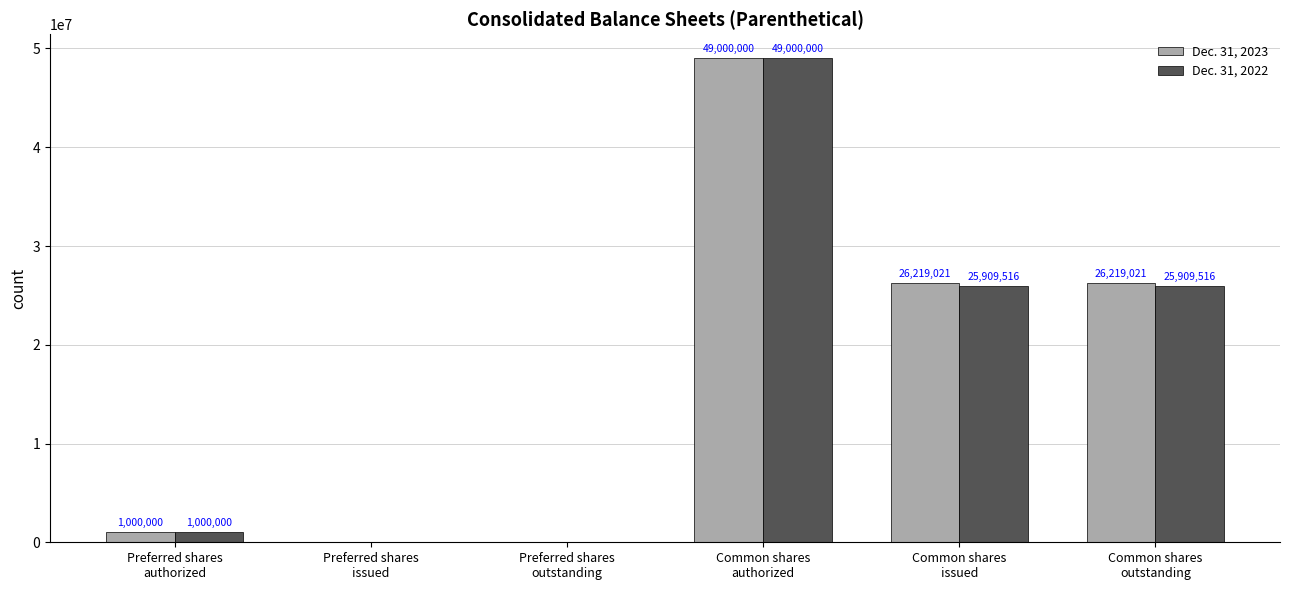

What is the sum of all Dec. 31, 2022 values?

101819032